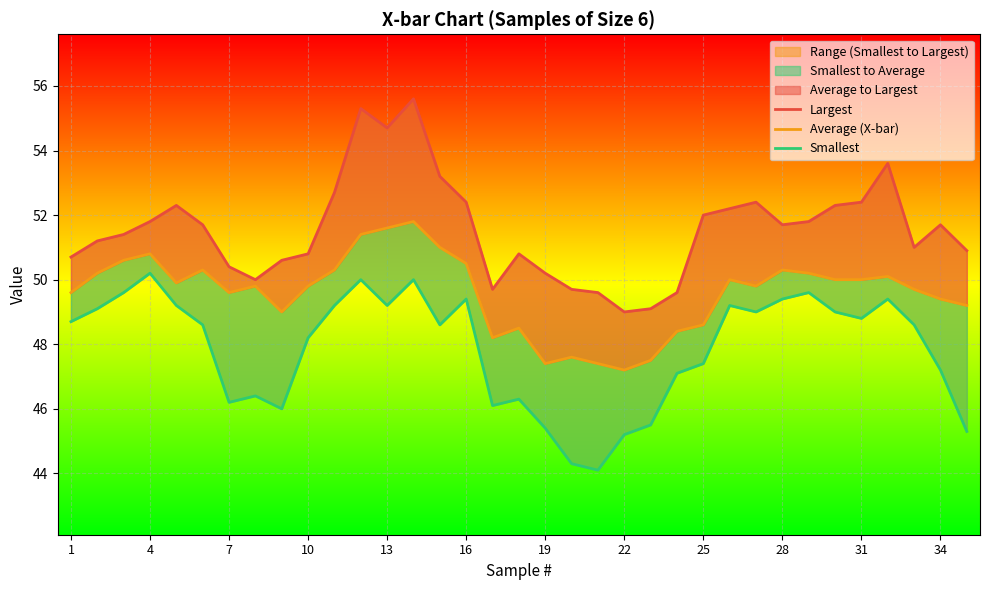

In Average (X-bar), how many points are higher than both neighbors (excluding endpoints)?

9